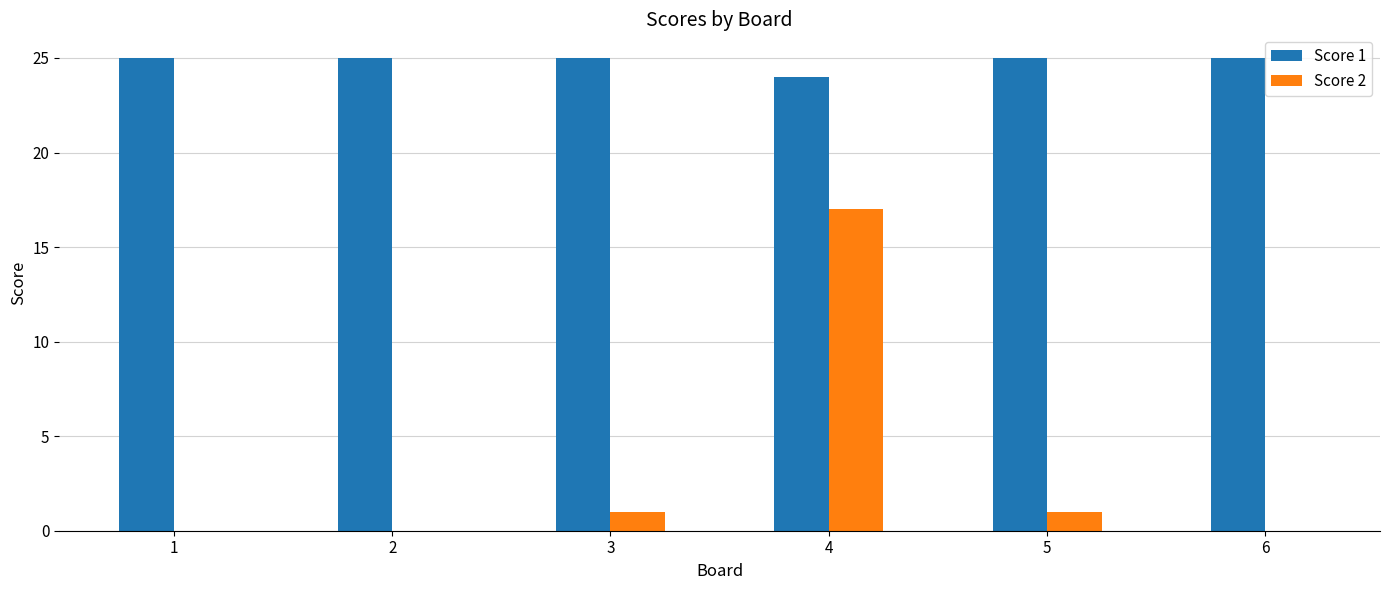

The value of Score 1 at 5 is 37. True or false?

False